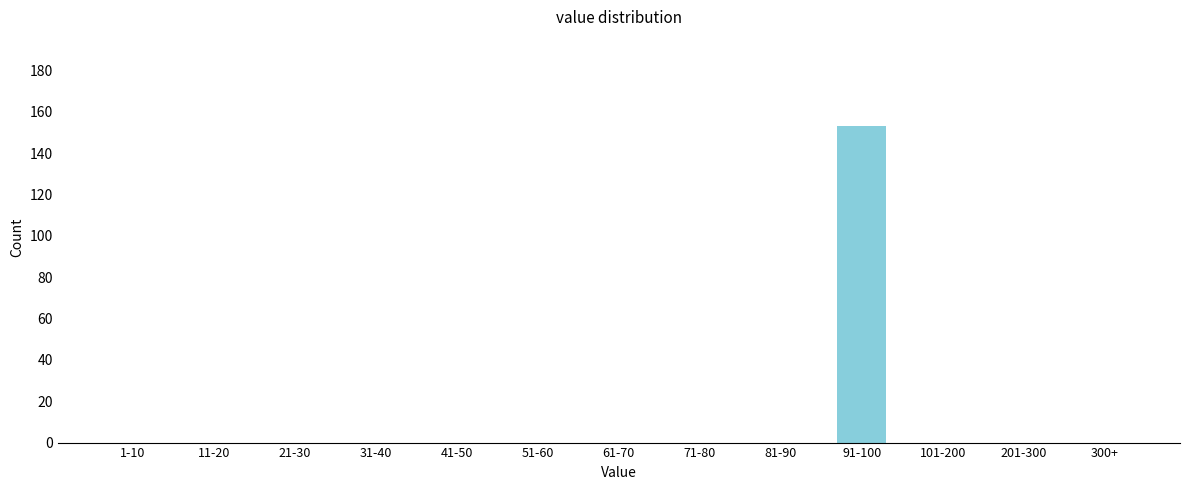

Reading left to right, transcribe all the data shown in this chart.

1-10=0	11-20=0	21-30=0	31-40=0	41-50=0	51-60=0	61-70=0	71-80=0	81-90=0	91-100=153	101-200=0	201-300=0	300+=0